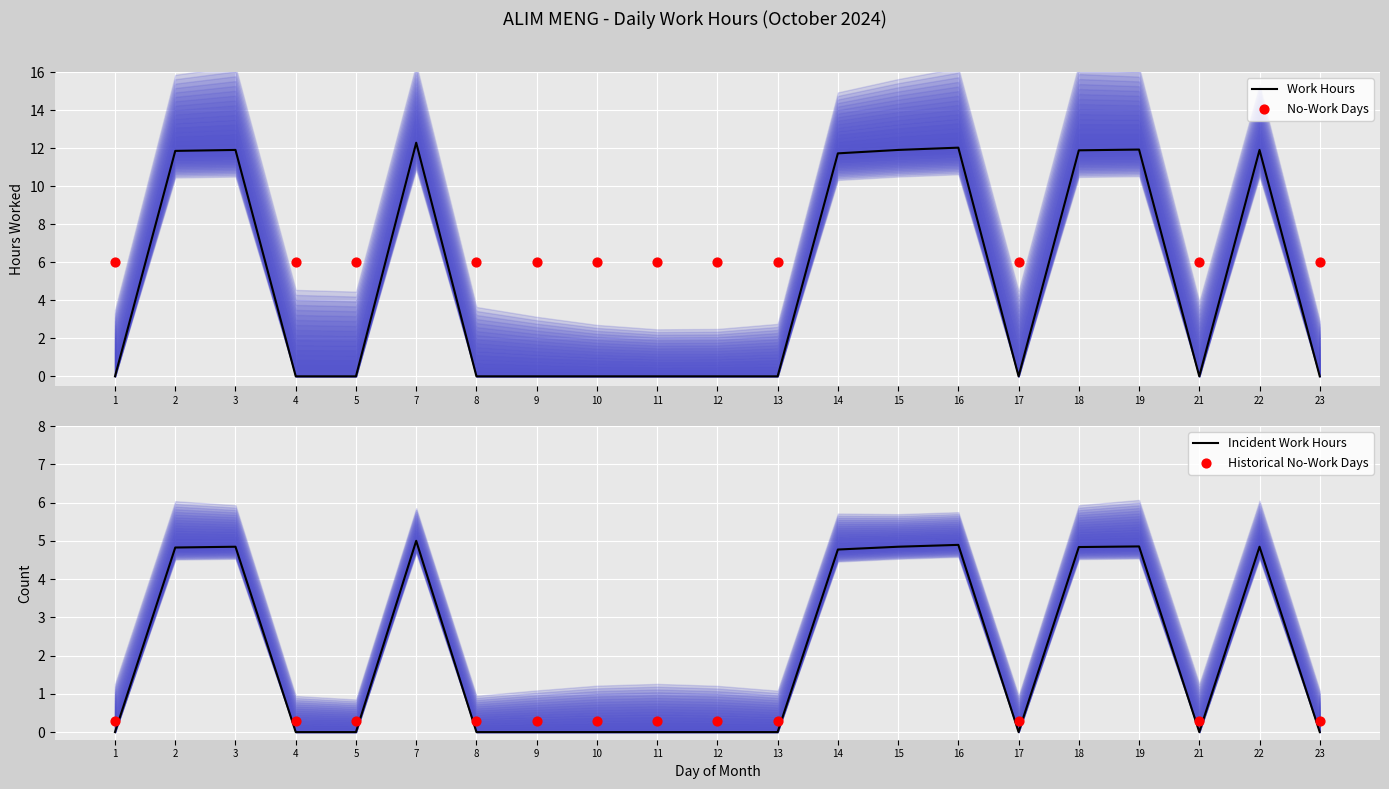

What is the ratio of the value at 14 to the value at 7?

1.0